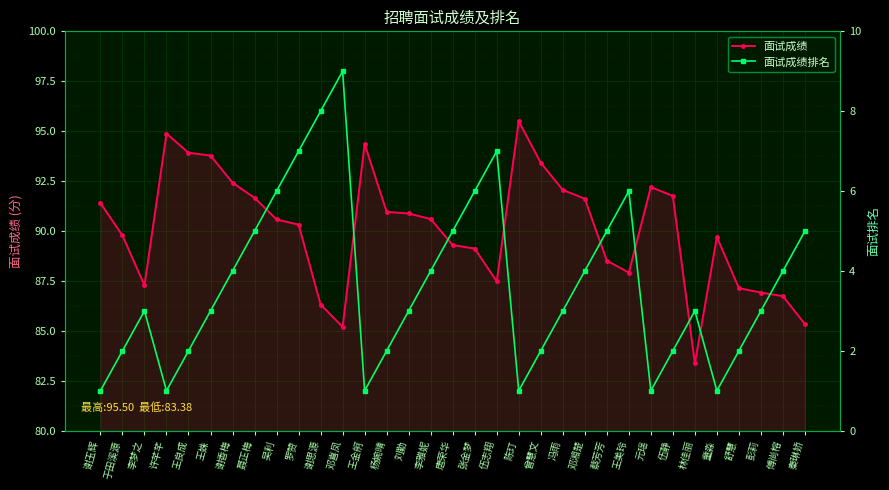

True or false: 面试成绩 has more than 2 interior local peaks.

True